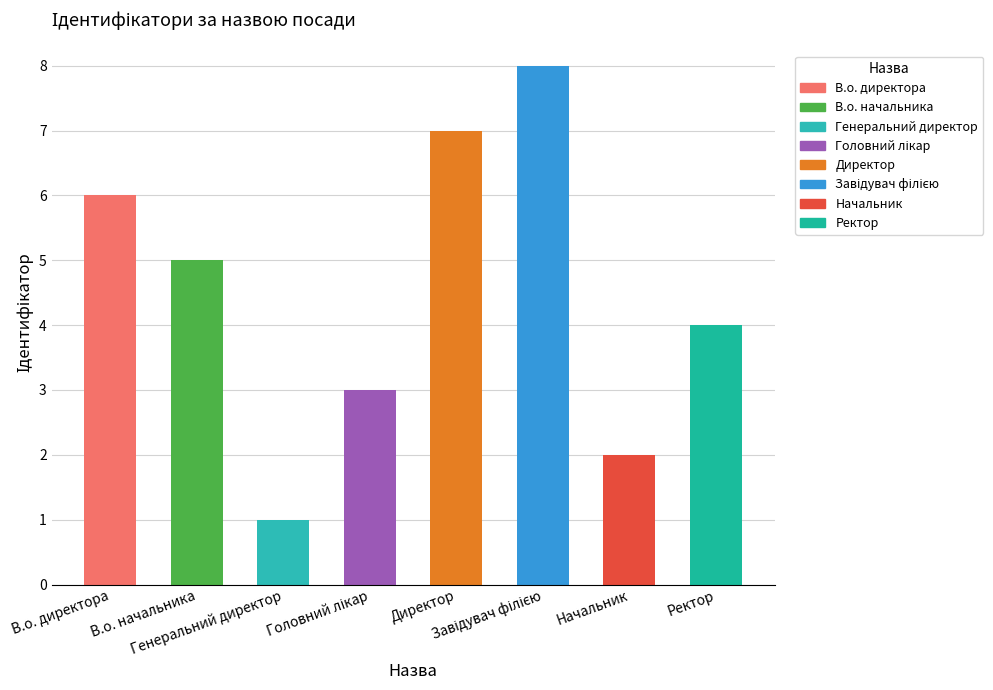

Reading left to right, what are all the values shown in this chart?

6	5	1	3	7	8	2	4